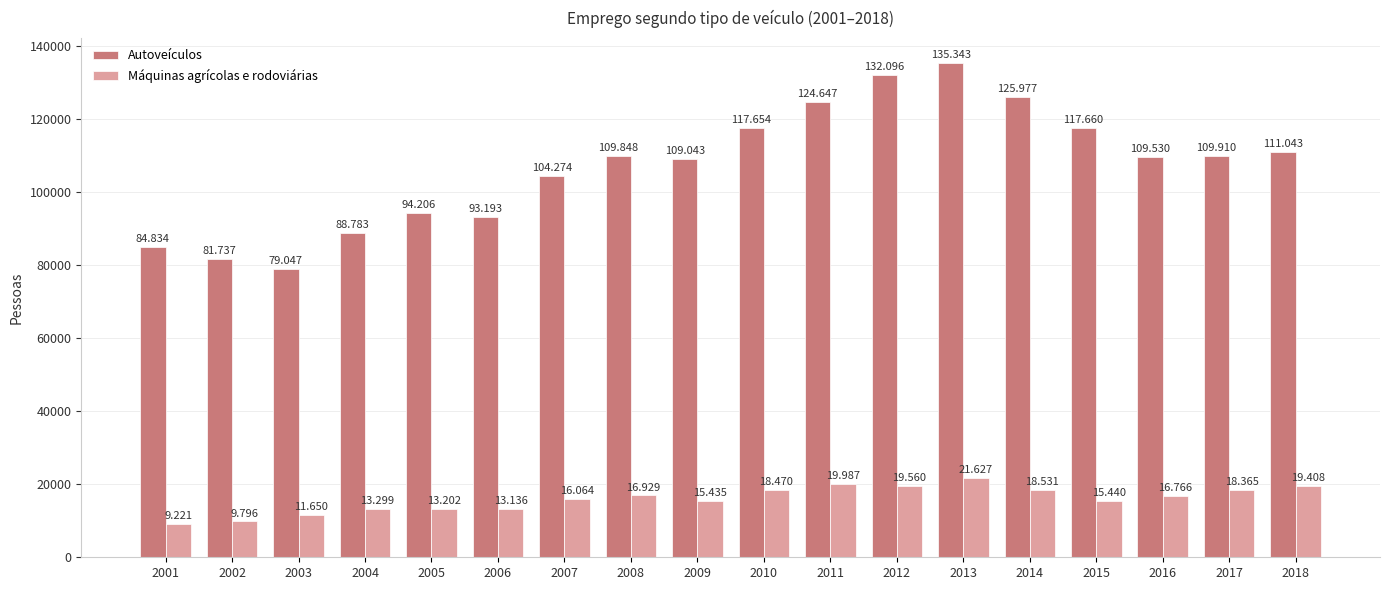

Reading left to right, what are all the values shown in this chart?

Autoveículos: 84834	81737	79047	88783	94206	93193	104274	109848	109043	117654	124647	132096	135343	125977	117660	109530	109910	111043
Máquinas agrícolas e rodoviárias: 9221	9796	11650	13299	13202	13136	16064	16929	15435	18470	19987	19560	21627	18531	15440	16766	18365	19408